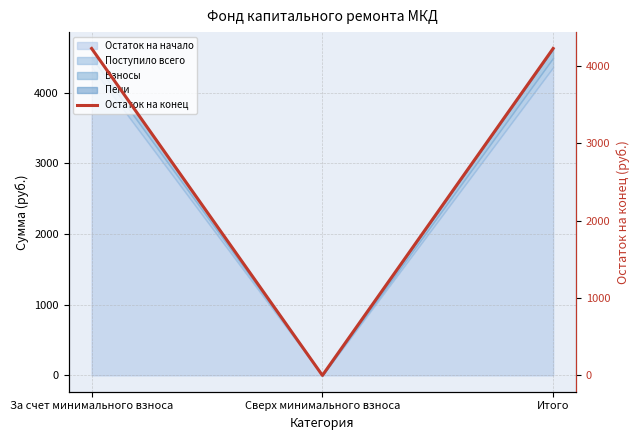

True or false: Остаток на начало has a value of 7285.3 at Итого.

False